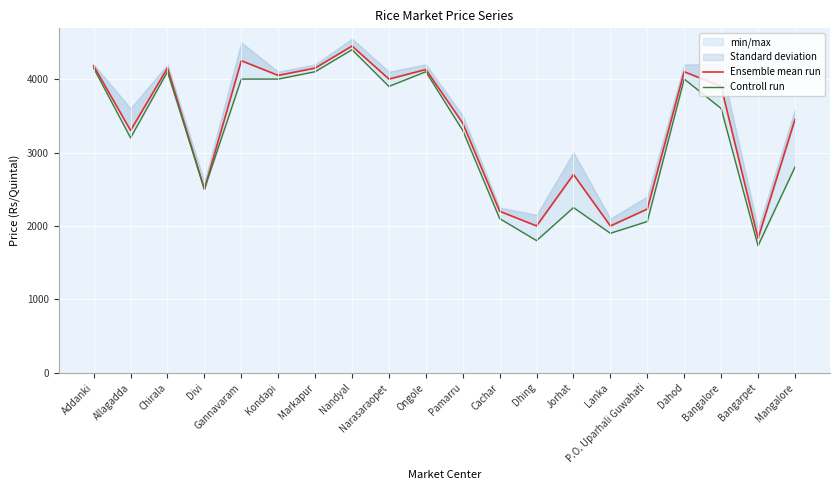

The Ensemble mean run series shows 5617 at Ongole. True or false?

False